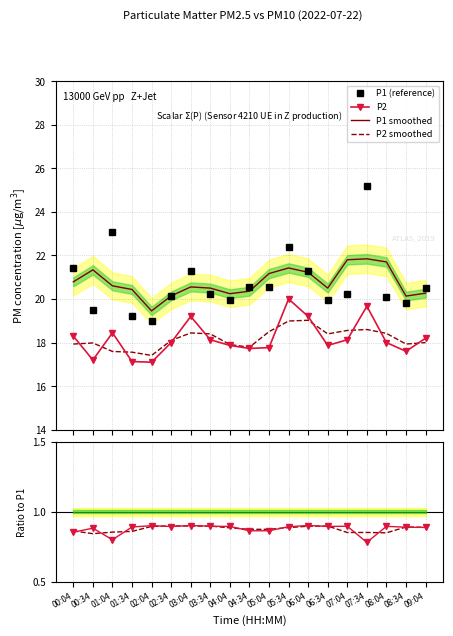

Count the number of categories in the chart.

19